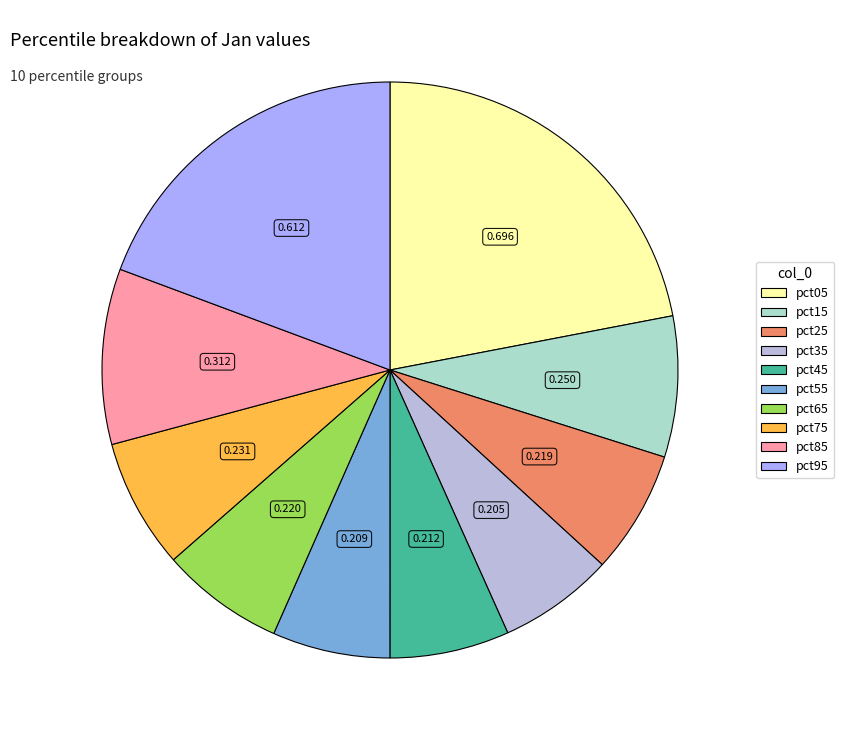

Count the number of slices in the pie.

10